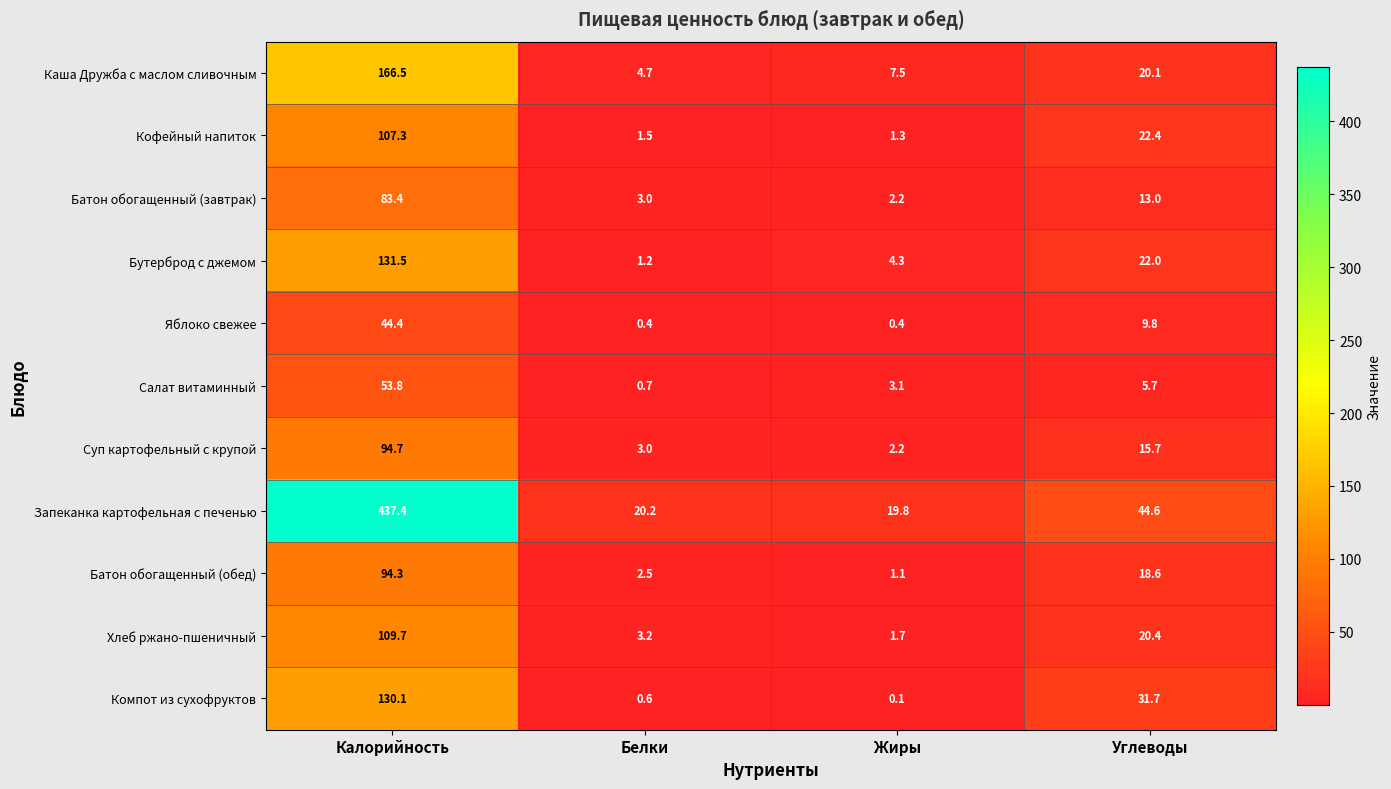

How many data points in Суп картофельный с крупой are above 15?

2